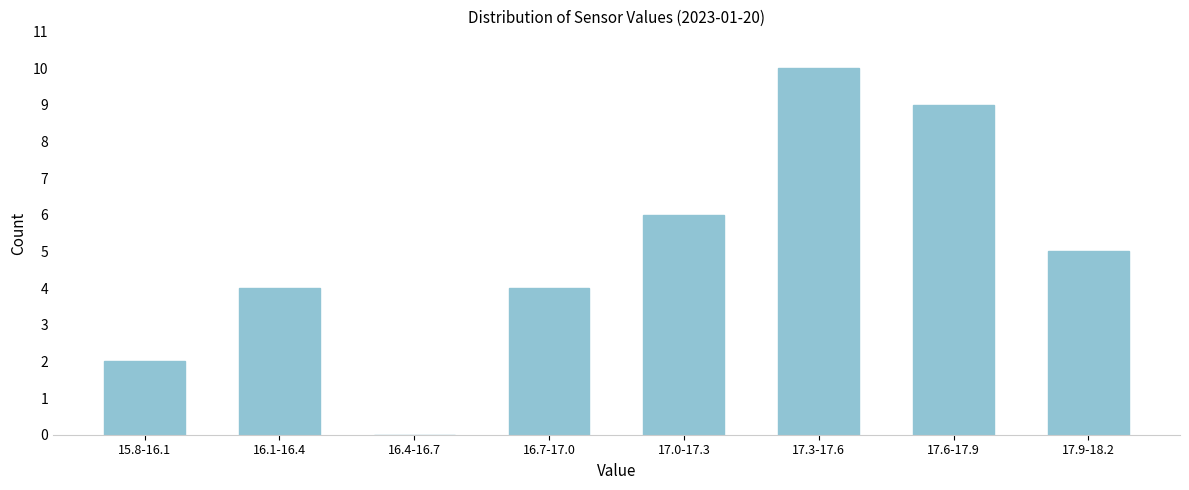

Reading left to right, transcribe all the data shown in this chart.

15.8-16.1=2	16.1-16.4=4	16.4-16.7=0	16.7-17.0=4	17.0-17.3=6	17.3-17.6=10	17.6-17.9=9	17.9-18.2=5